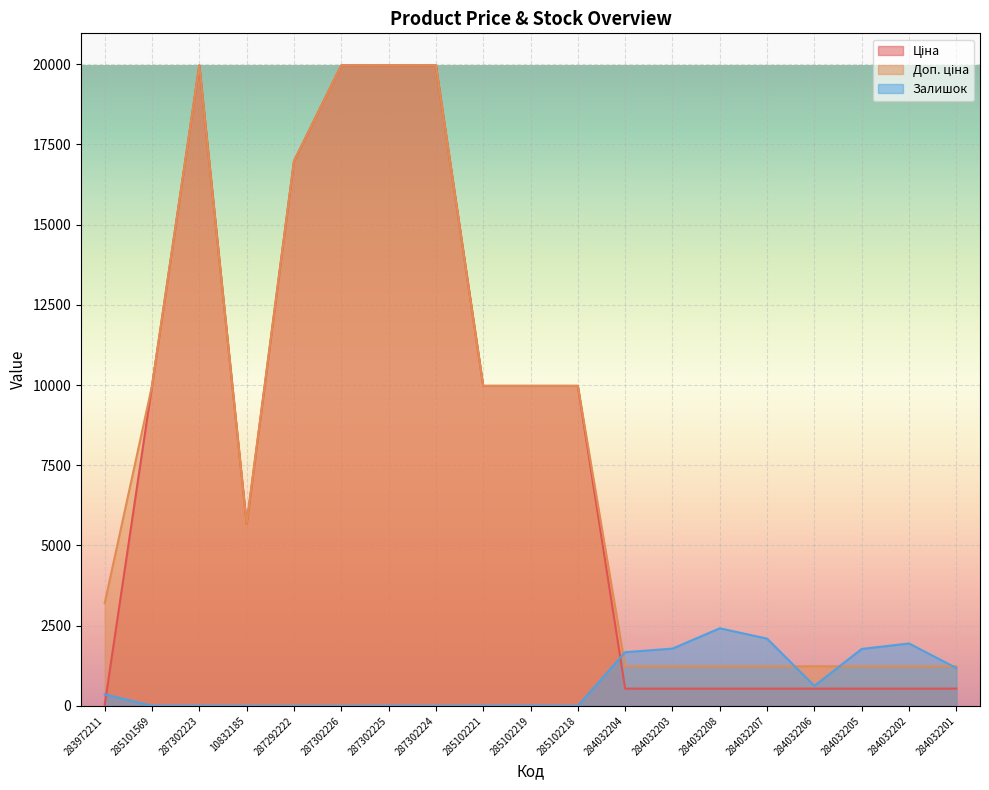

How many lines are shown in the chart?

3